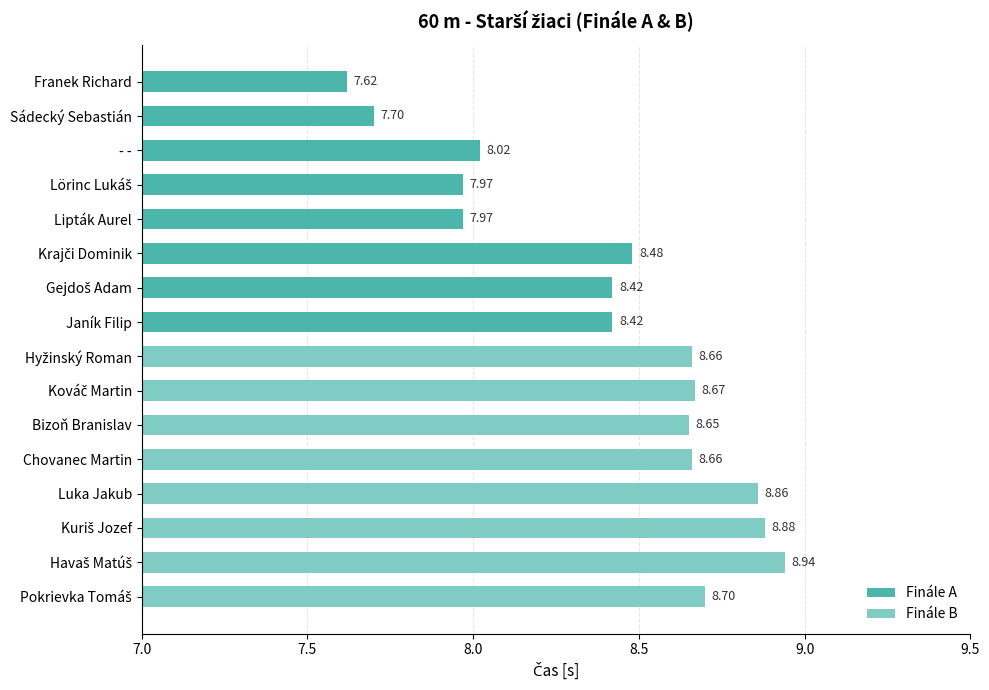

Is it true that Finále B equals 12.3 at Havaš Matúš?

False